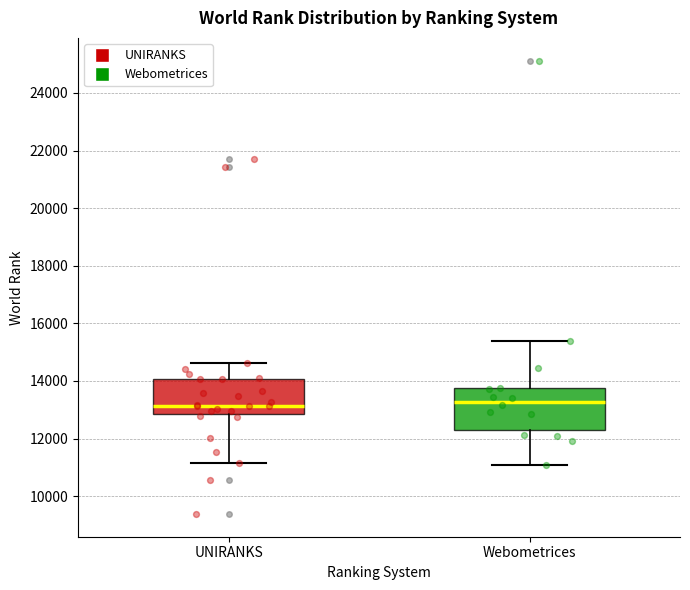

Reading left to right, read every box against the y-axis: the position of its median line, the range the box covers, and the ends of its whiskers. The values are not printed on the chart, so give them approximately, as read against the axis.

UNIRANKS: median 13200, box 12800 to 14000, whiskers 11200 to 14600
Webometrices: median 13200, box 12400 to 13800, whiskers 11000 to 15400